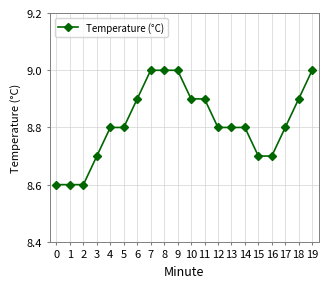

Approximately how many times larger is the value at 18 compared to 1?

1.0